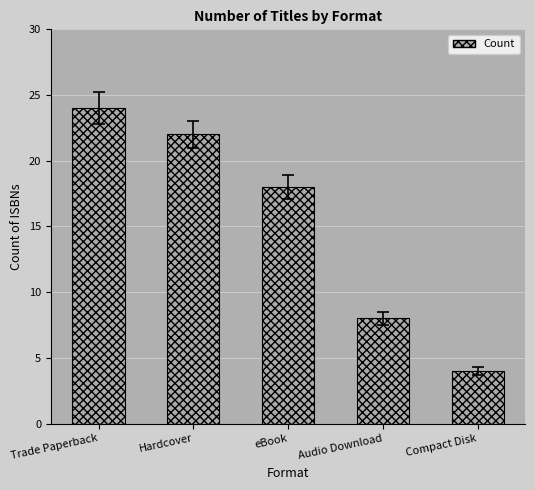

The chart shows a value of 3 at Compact Disk. True or false?

False